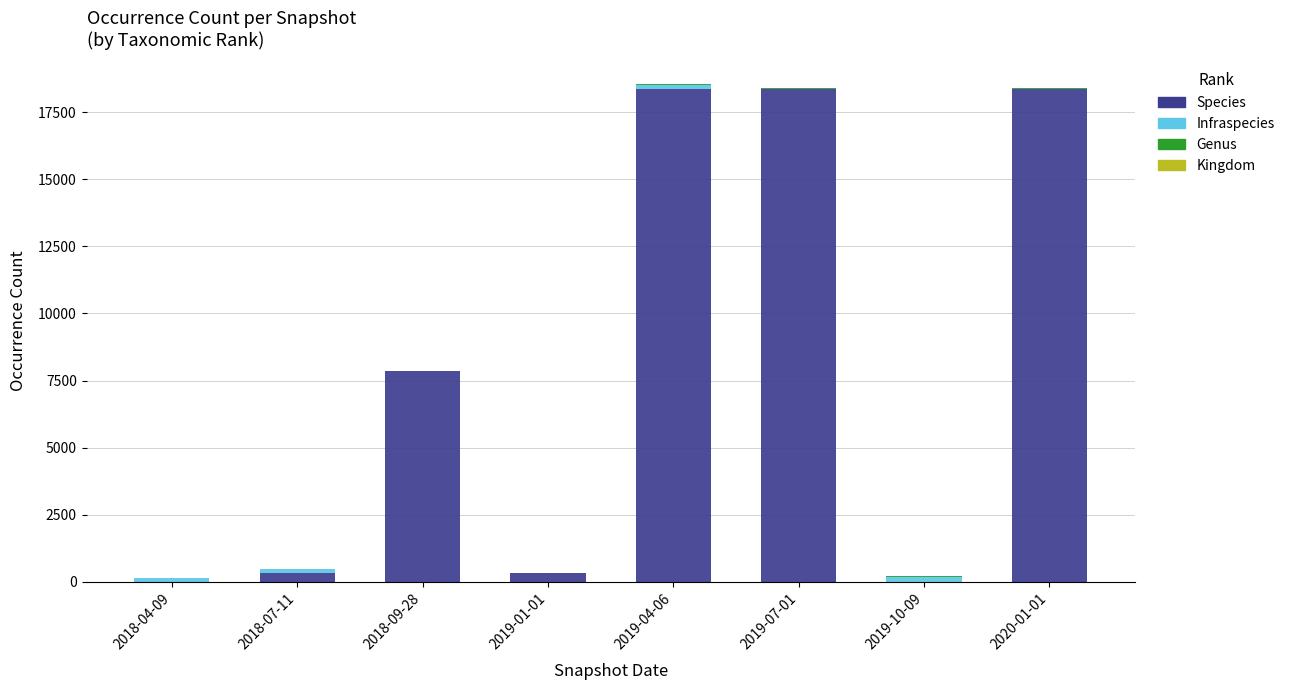

What is the highest value of the Species series?

18370